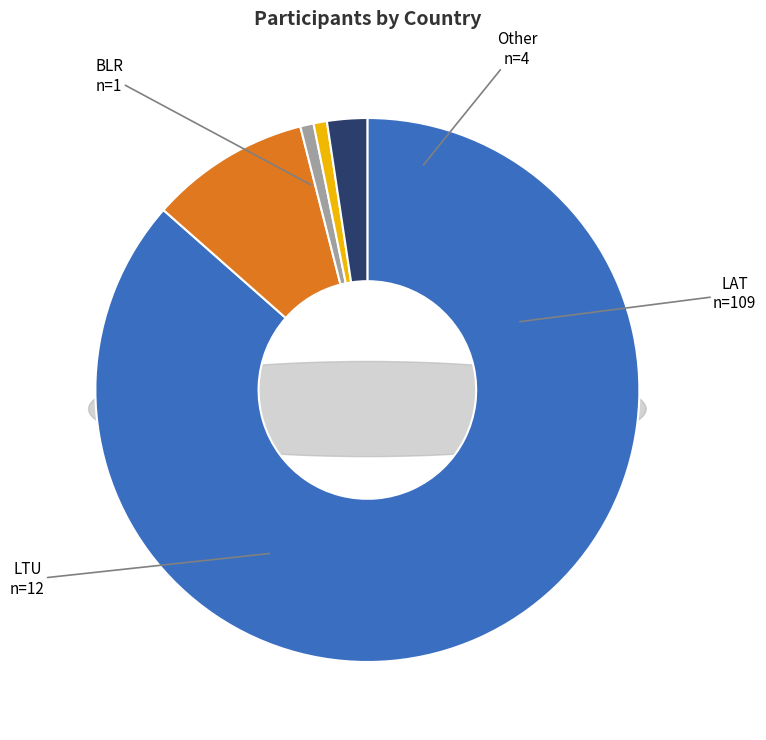

Which category has the smallest portion of the pie?

BLR